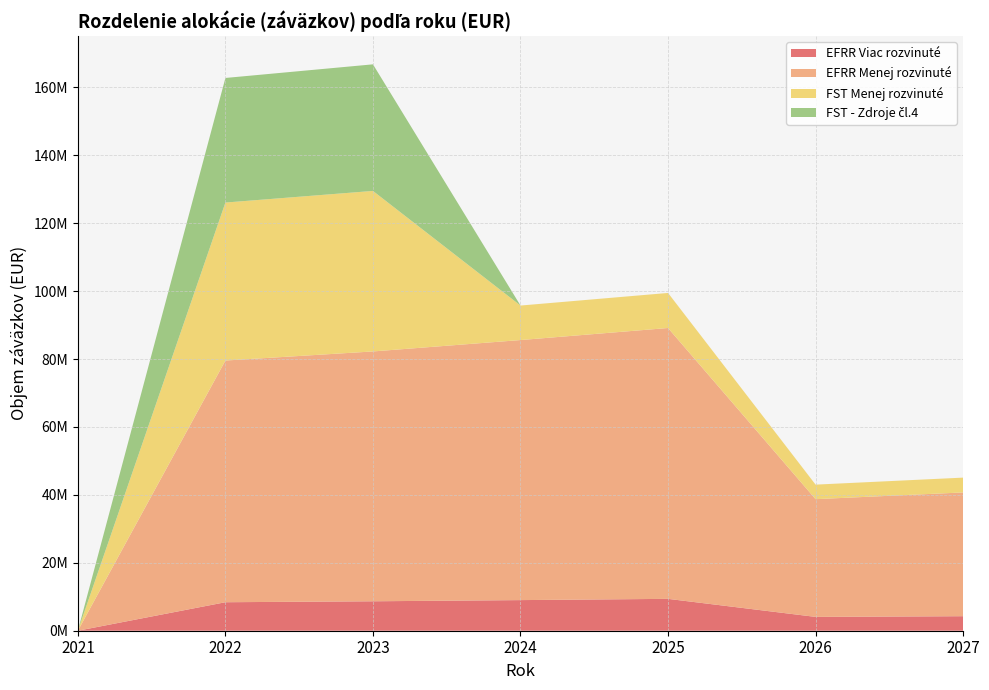

Reading left to right, list all the values displayed in this chart.

EFRR Viac rozvinuté: 0	8390204	8667640	9014243	9380851	4071302	4275629
EFRR Menej rozvinuté: 0	71161344	73559627	76565942	79746893	34665005	36438969
FST Menej rozvinuté: 0	46516443	47263637	10158834	10323272	4277038	4362579
FST - Zdroje čl.4: 0	36676876	37266017	0	0	0	0